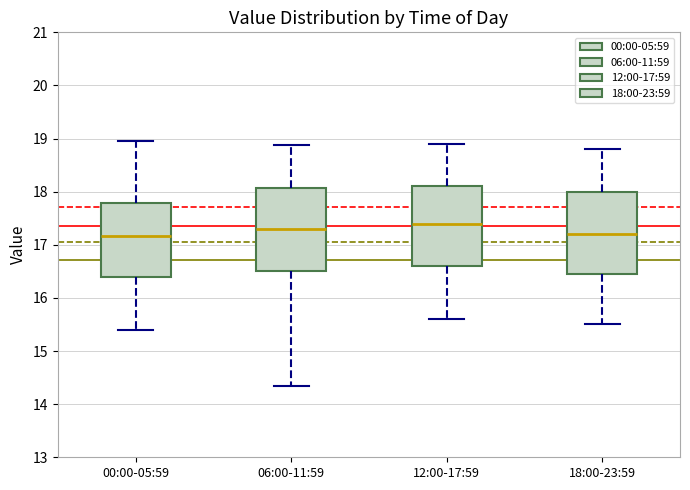

Reading left to right, read every box against the y-axis: the position of its median line, the range the box covers, and the ends of its whiskers. The values are not printed on the chart, so give them approximately, as read against the axis.

00:00-05:59: median 17.2, box 16.4 to 17.8, whiskers 15.4 to 19.0
06:00-11:59: median 17.3, box 16.5 to 18.1, whiskers 14.4 to 18.9
12:00-17:59: median 17.4, box 16.6 to 18.1, whiskers 15.6 to 18.9
18:00-23:59: median 17.2, box 16.5 to 18.0, whiskers 15.5 to 18.8